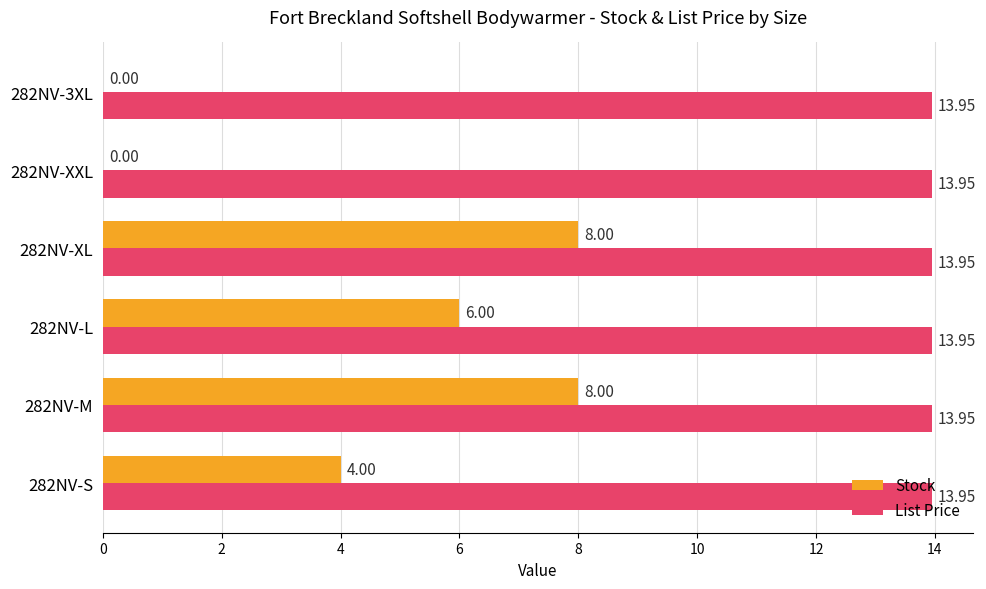

Is the value of Stock at 282NV-3XL greater than the value of List Price at 282NV-3XL?

No